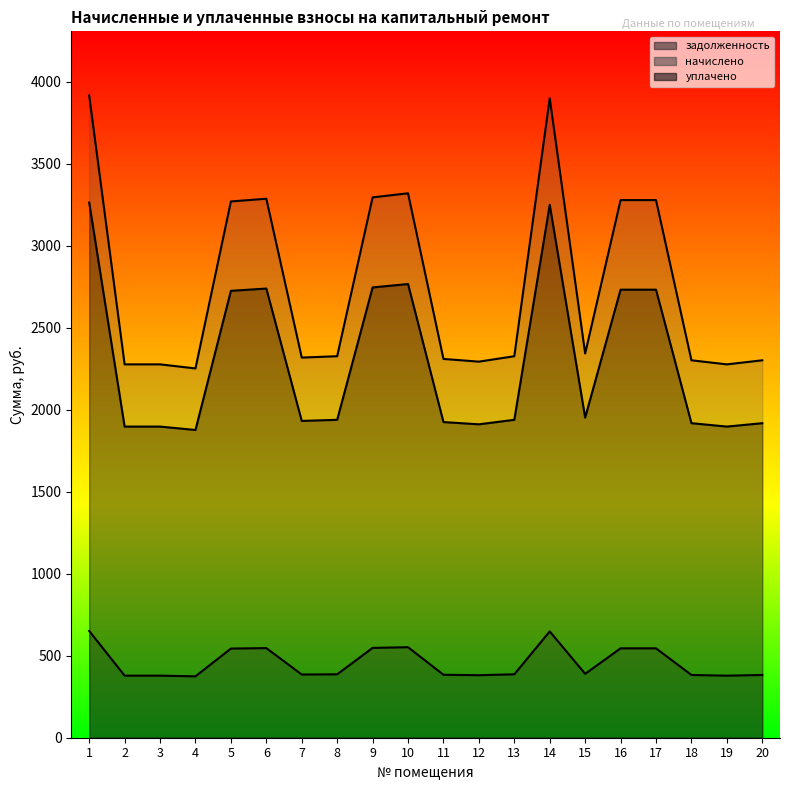

How many categories are shown in the chart?

20